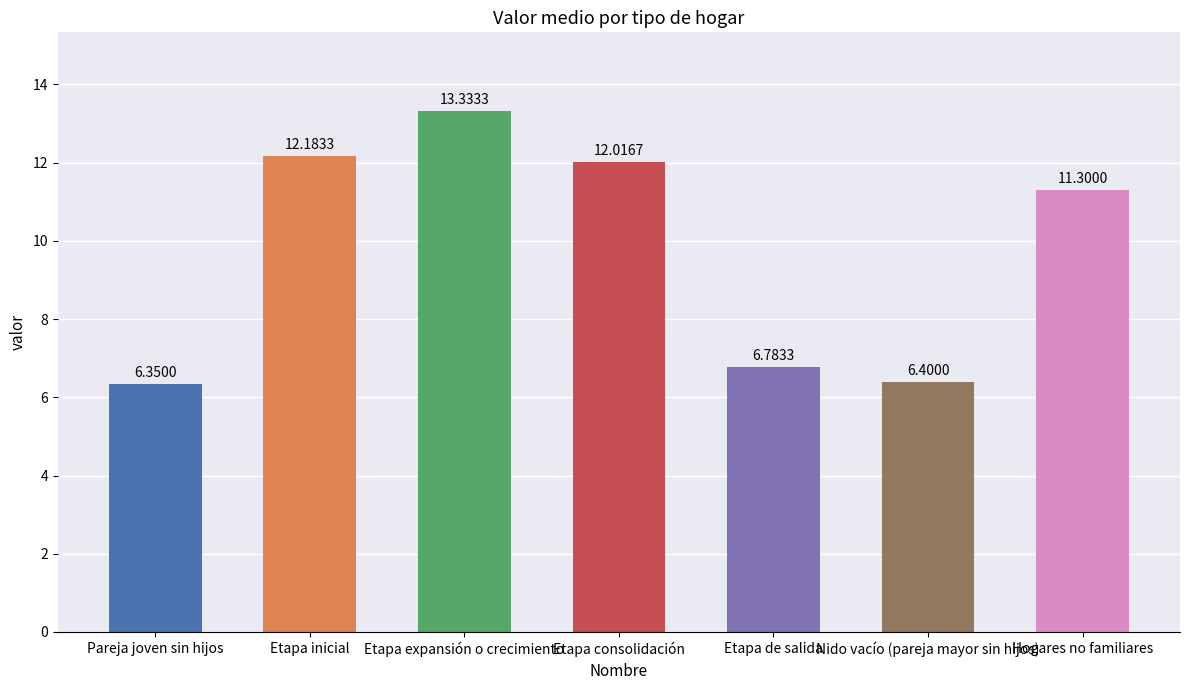

List the labels in order of value, largest first.

Etapa expansión o crecimiento, Etapa inicial, Etapa consolidación, Hogares no familiares, Etapa de salida, Nido vacío (pareja mayor sin hijos), Pareja joven sin hijos